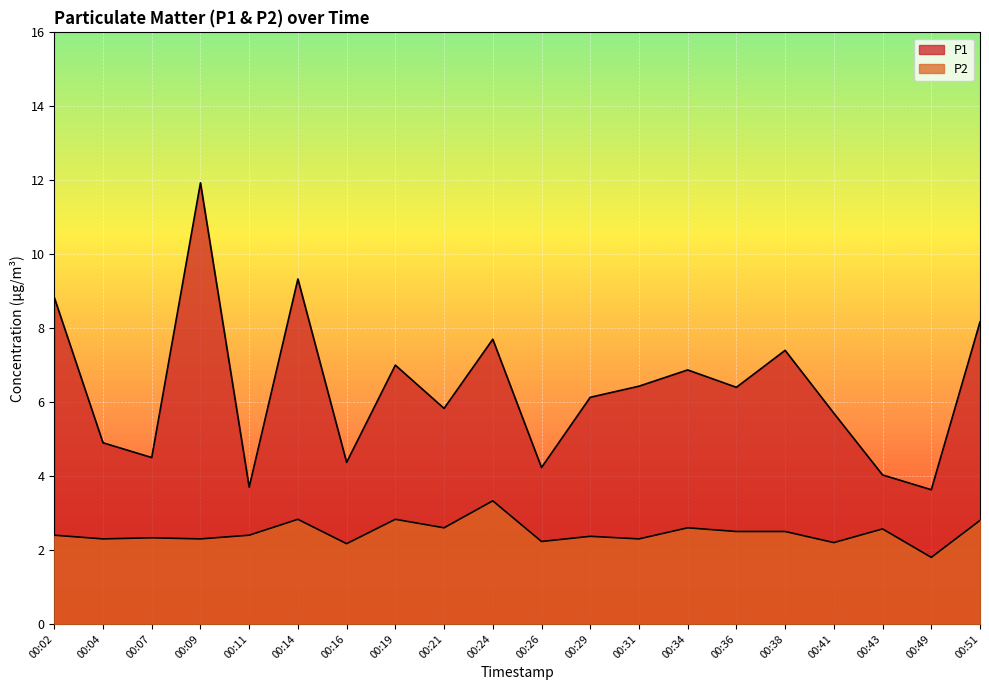

Read the P2 value at 00:49.

1.8